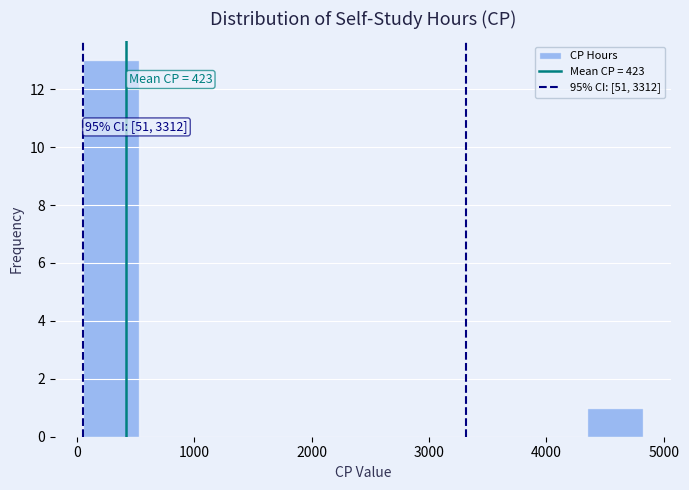

Which range on the x-axis has the tallest bar?

100 to 500